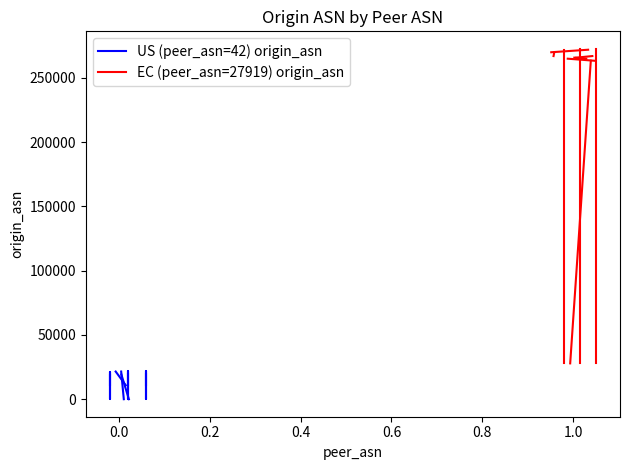

Is this an area chart (filled region under the line)?

No